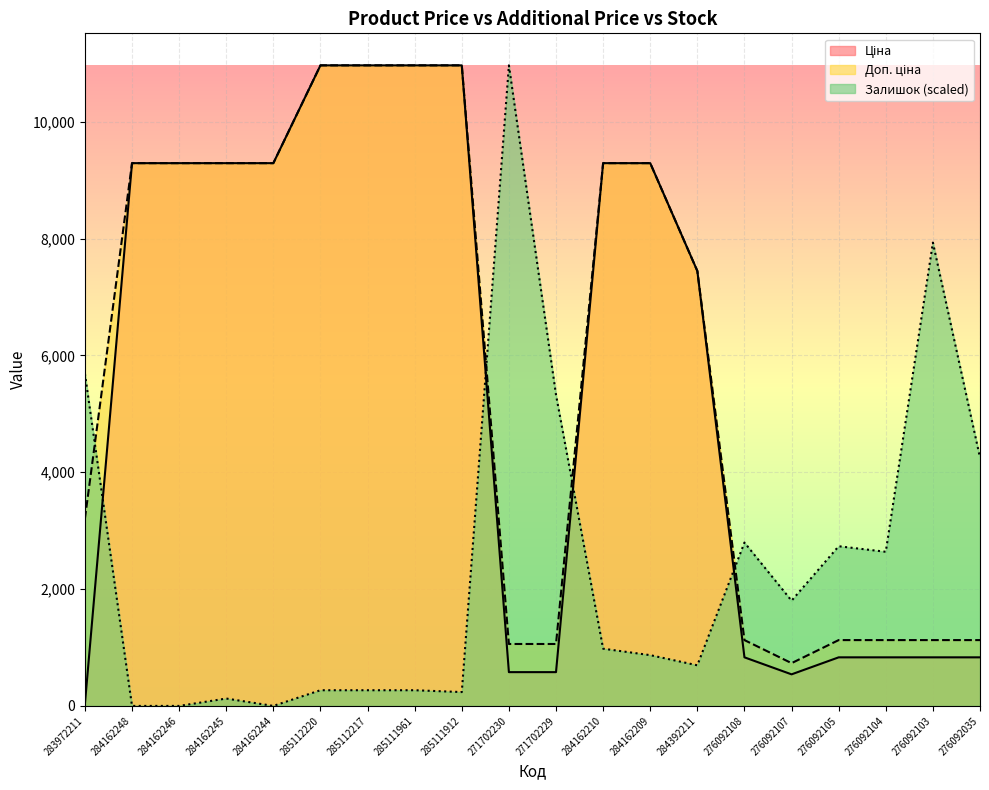

At which label does Ціна first exceed 9290?

284162248